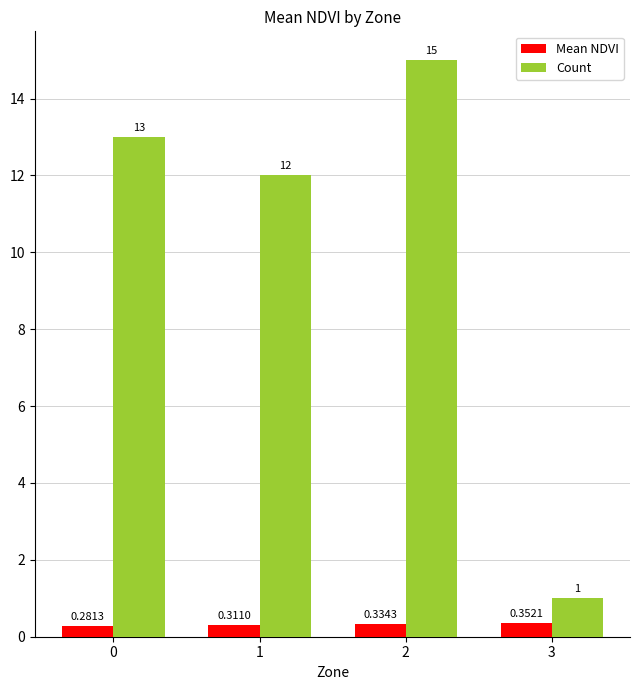

What are all the series names shown in the legend?

Mean NDVI, Count